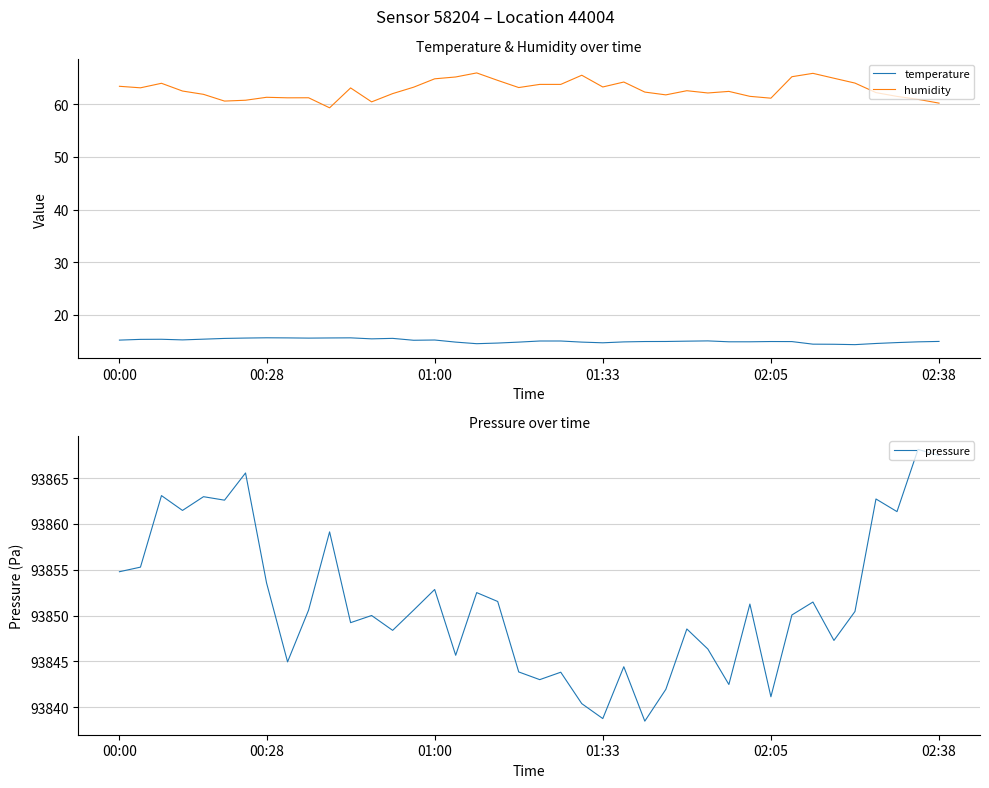

True or false: temperature and pressure intersect in this chart.

False